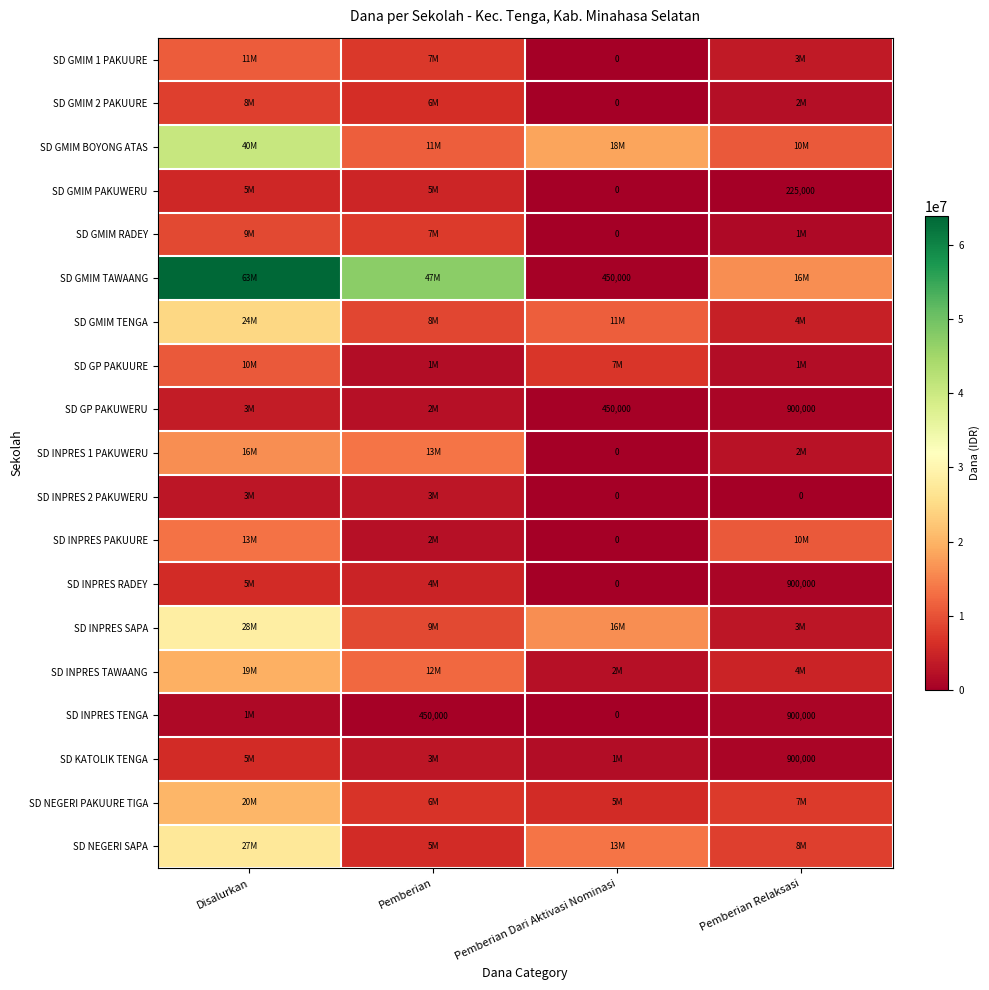

At which category is the sum across all series the highest?

Disalurkan